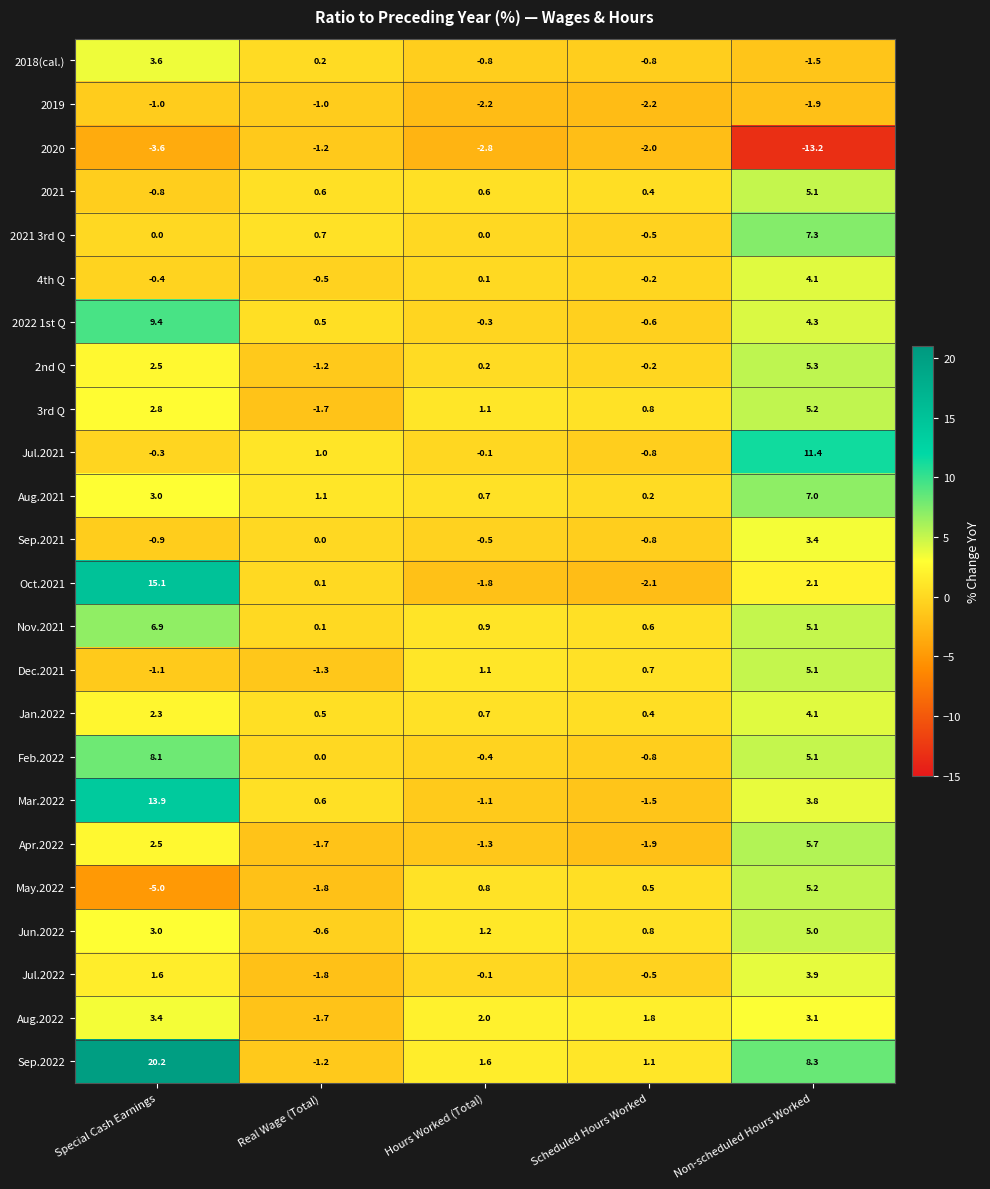

Where is Mar.2022 nearest to the value 6?

Non-scheduled Hours Worked